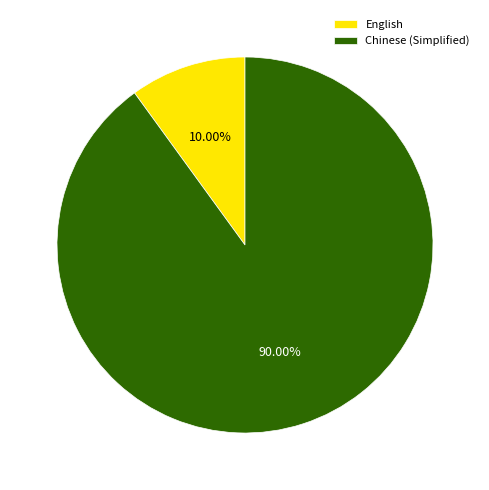

What is the total percentage of Chinese (Simplified) and English?

100.0%